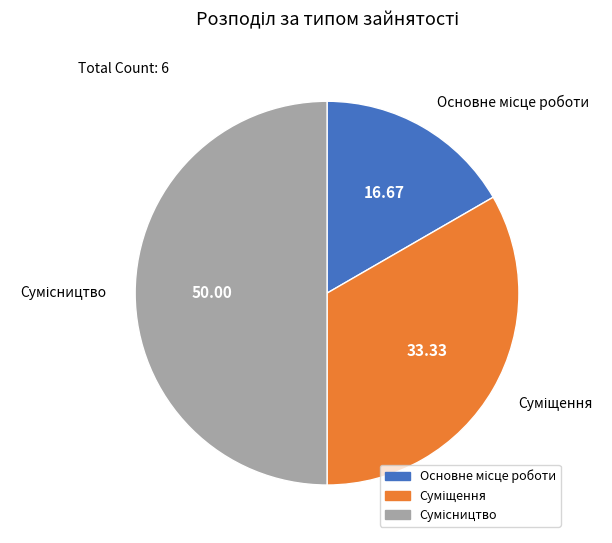

Combined, what portion of the pie is Основне місце роботи and Суміщення?

50.0%